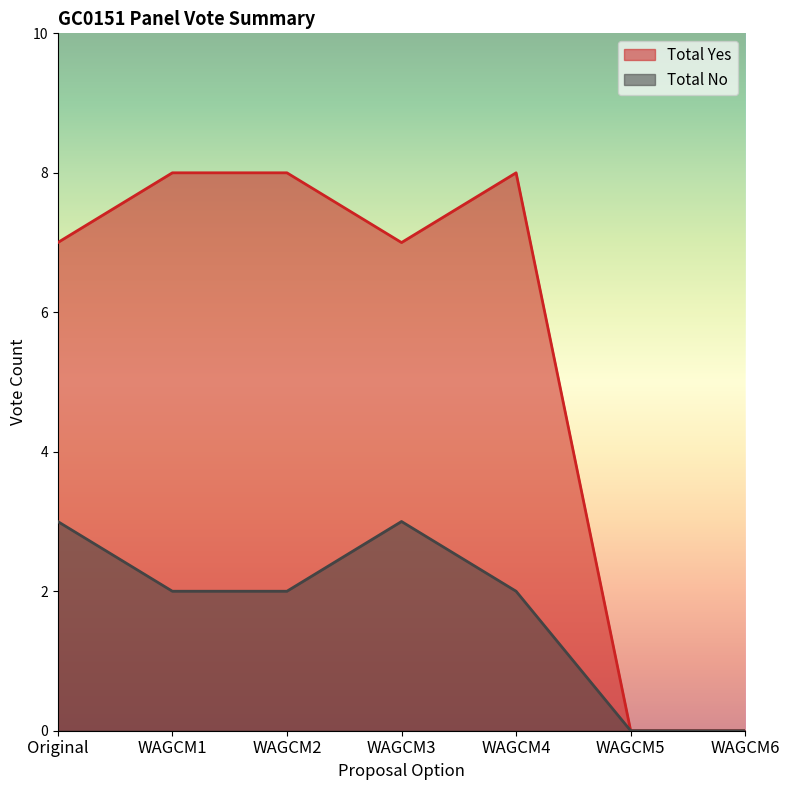

The Total No series shows -2 at WAGCM6. True or false?

False